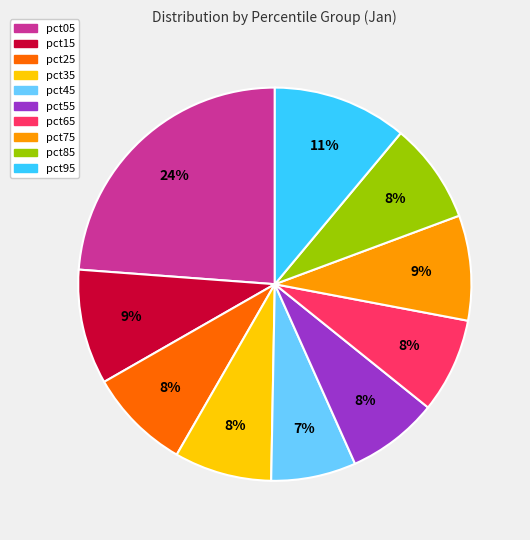

Which category has the biggest portion of the pie?

pct05